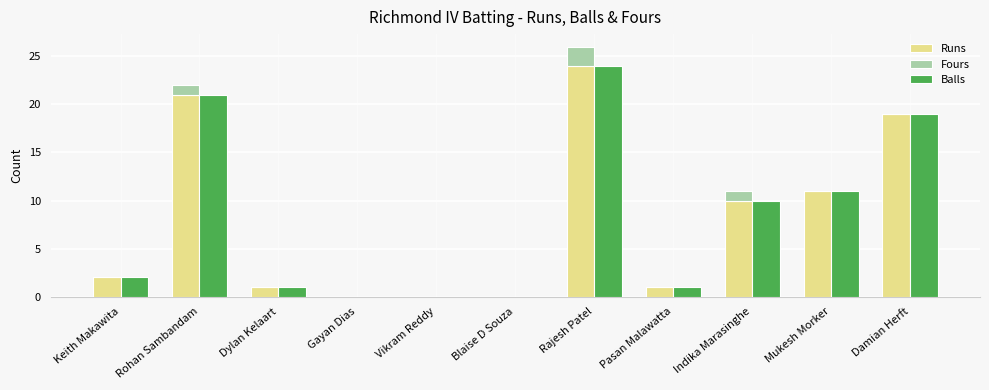

Which category has the highest value in the Balls series?

Rajesh Patel